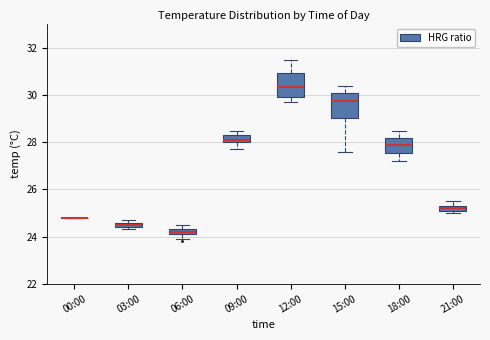

Where is the upper edge of the box for 15:00 on the y-axis? The values are not printed on the chart, so give them approximately, as read against the axis.

30.0